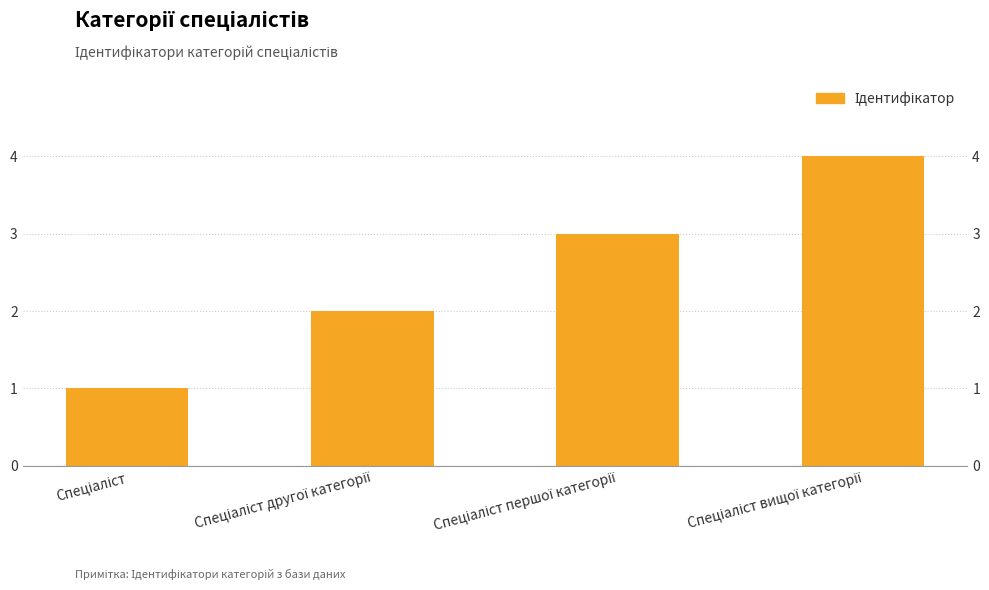

What is the ratio of the value at Спеціаліст to the value at Спеціаліст вищої категорії?

0.2